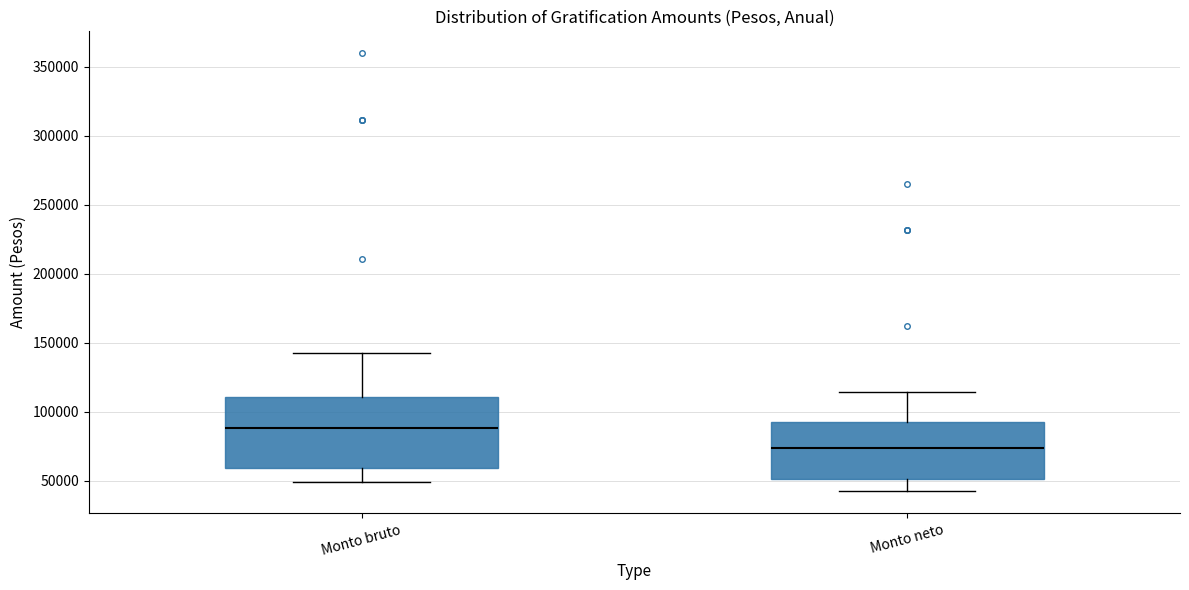

Reading left to right, read every box against the y-axis: the position of its median line, the range the box covers, and the ends of its whiskers. The values are not printed on the chart, so give them approximately, as read against the axis.

Monto bruto: median 90000, box 60000 to 110000, whiskers 50000 to 145000
Monto neto: median 75000, box 50000 to 90000, whiskers 45000 to 115000